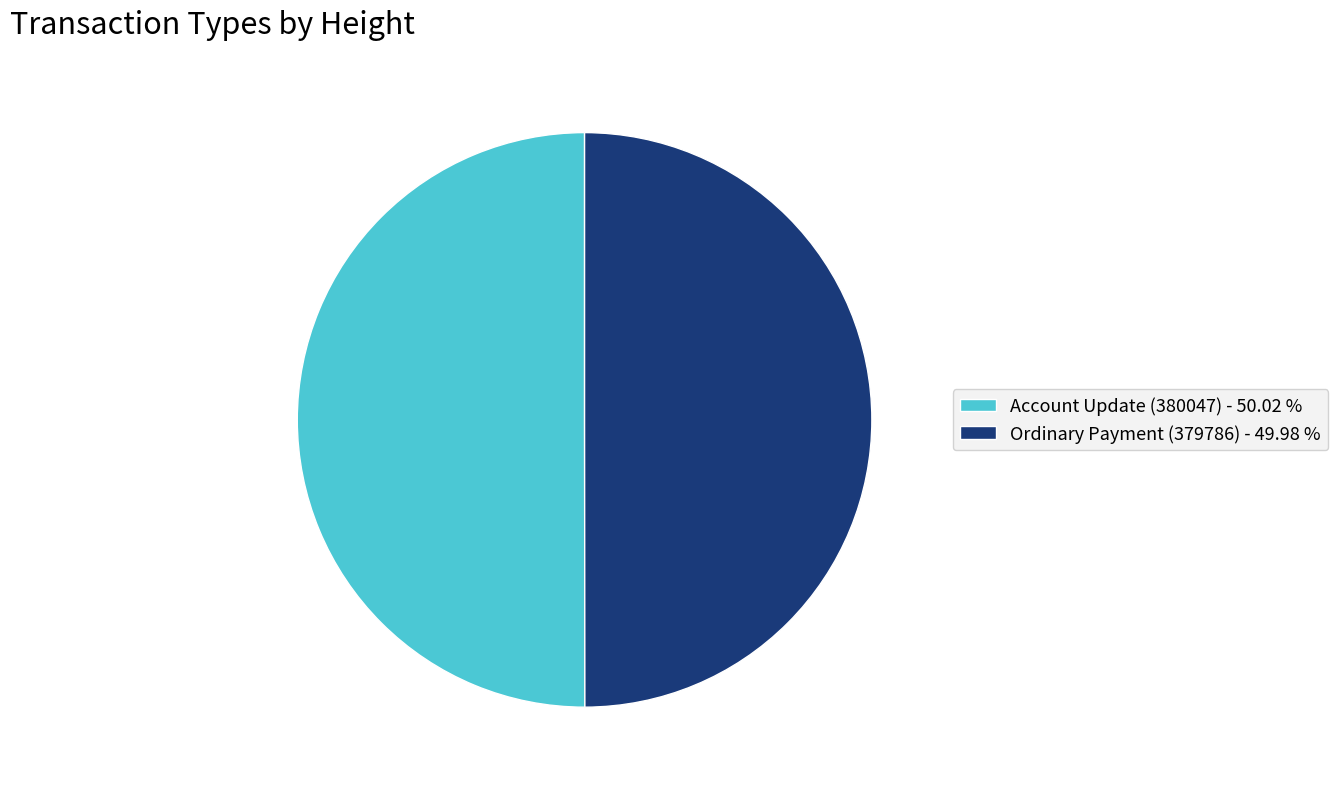

Approximately how many times larger is the value at Account Update (380047) - 50.02 % compared to Ordinary Payment (379786) - 49.98 %?

1.0